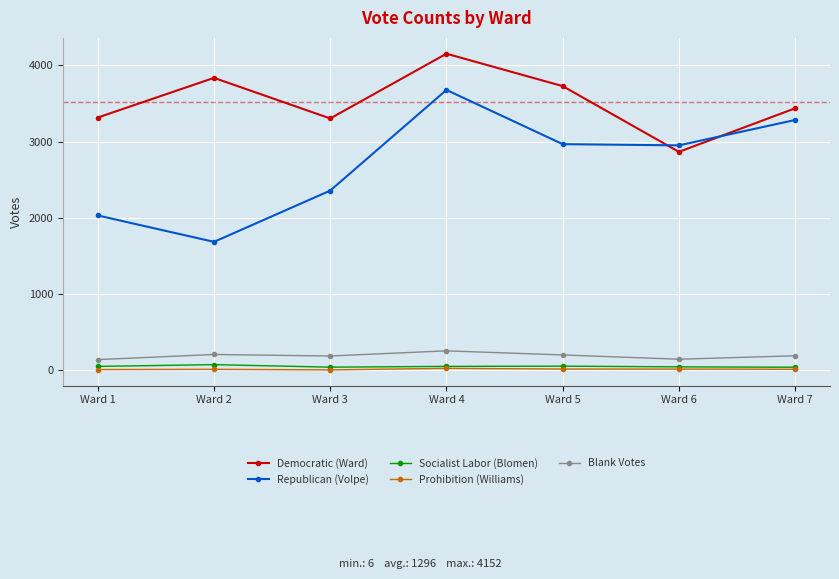

The Democratic (Ward) series shows 4910 at Ward 5. True or false?

False